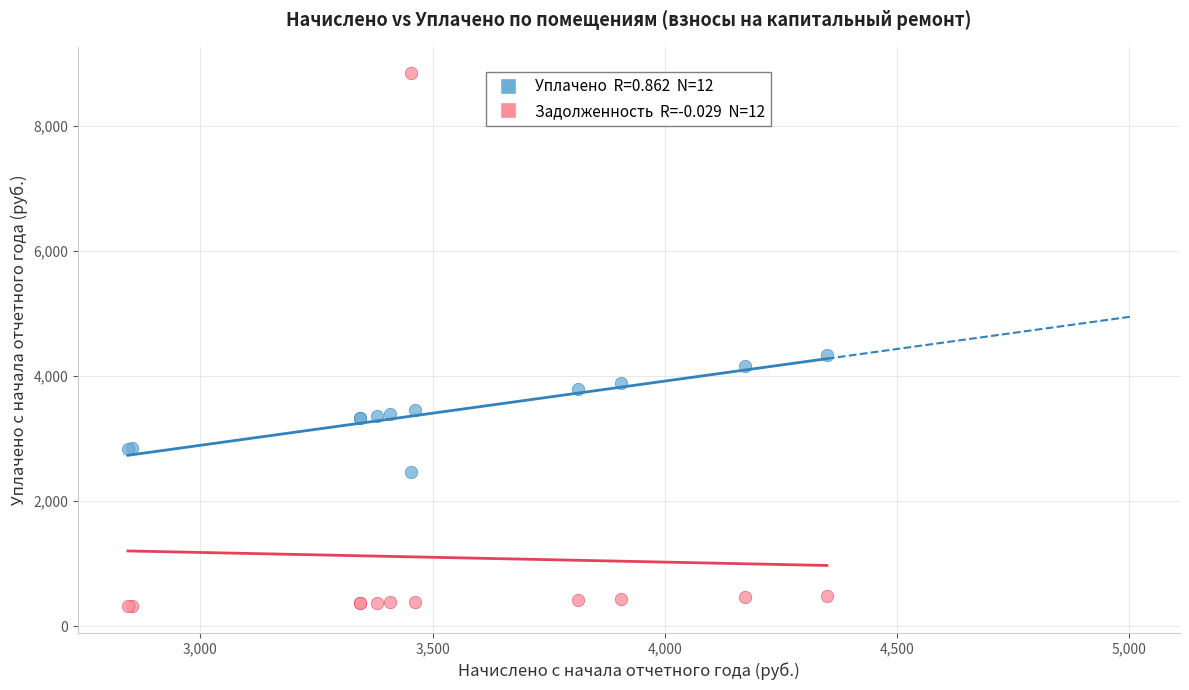

Across all series, what Y value is closest to 4575?

4330.9